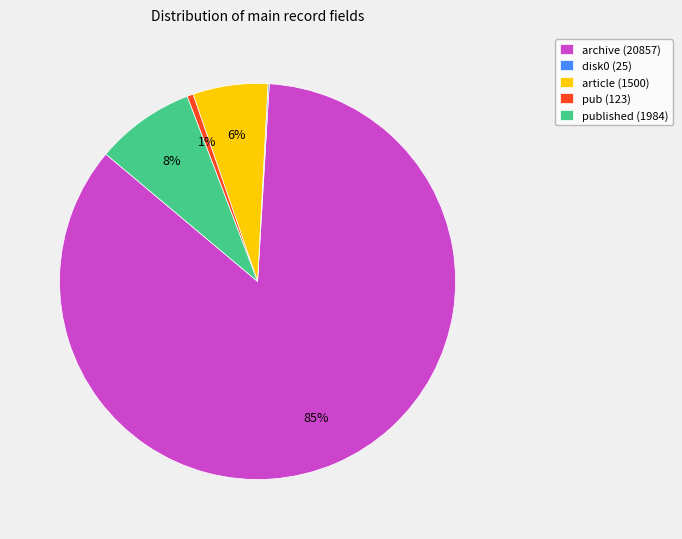

To the nearest percent, what is the difference between the largest and smallest slice percentages?

85%